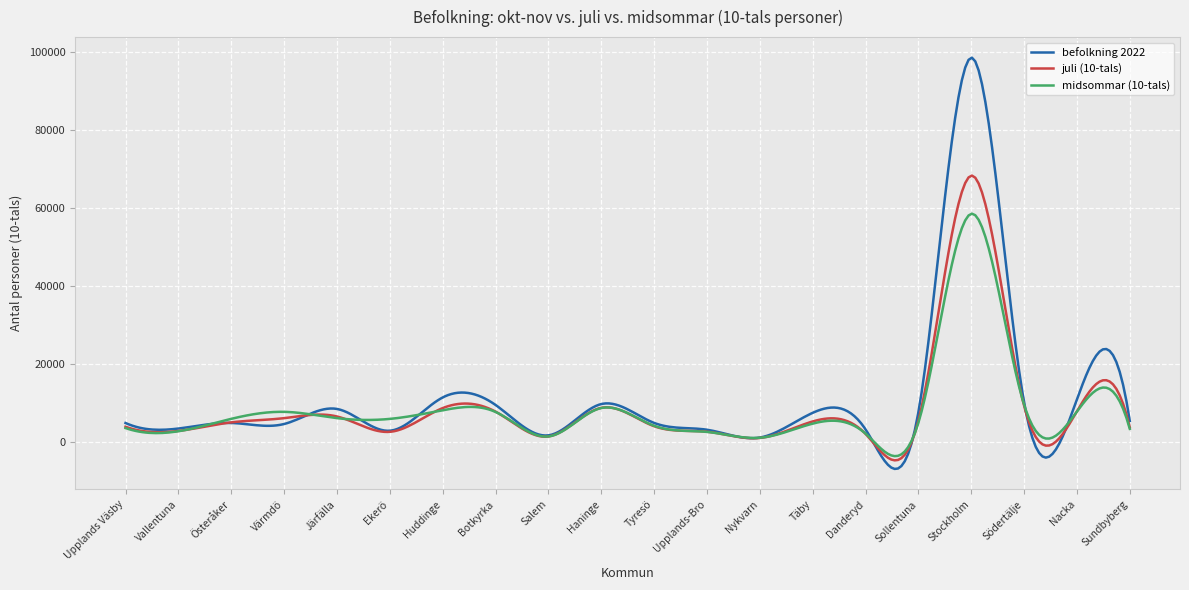

What is the minimum value shown in the chart?

-6869.5